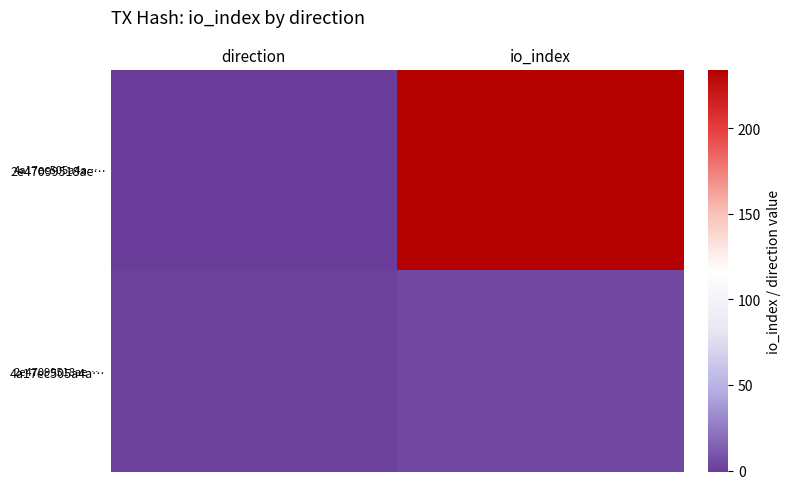

Rank the series at direction from highest to lowest value.

4a17ec505a4a…, 2e47099518ae…